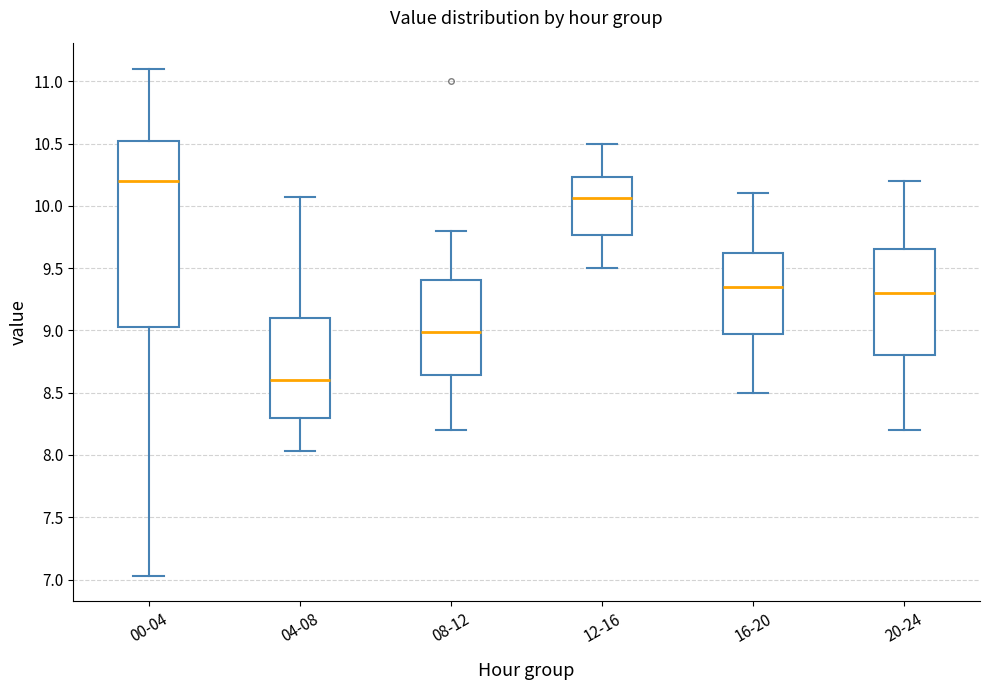

Reading left to right, transcribe this box plot: for each box, give where its median line is, the range the box spans, and where its two whiskers end, as read against the y-axis. The values are not printed on the chart, so give them approximately, as read against the axis.

00-04: median 10.20, box 9.05 to 10.50, whiskers 7.05 to 11.10
04-08: median 8.60, box 8.30 to 9.10, whiskers 8.05 to 10.05
08-12: median 9.00, box 8.65 to 9.40, whiskers 8.20 to 9.80
12-16: median 10.05, box 9.75 to 10.25, whiskers 9.50 to 10.50
16-20: median 9.35, box 9.00 to 9.65, whiskers 8.50 to 10.10
20-24: median 9.30, box 8.80 to 9.65, whiskers 8.20 to 10.20